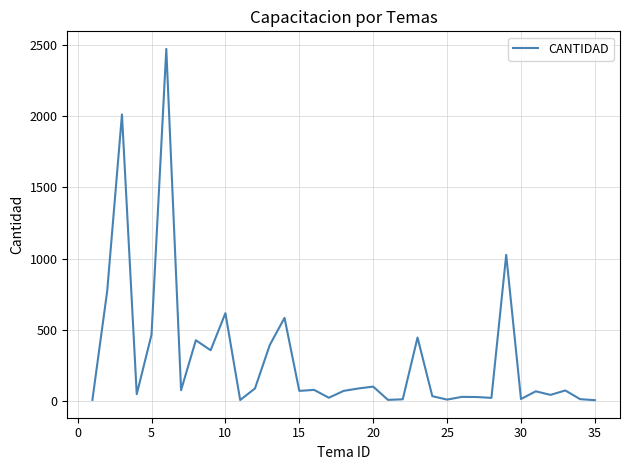

Does the chart display data point markers on the line(s)?

No